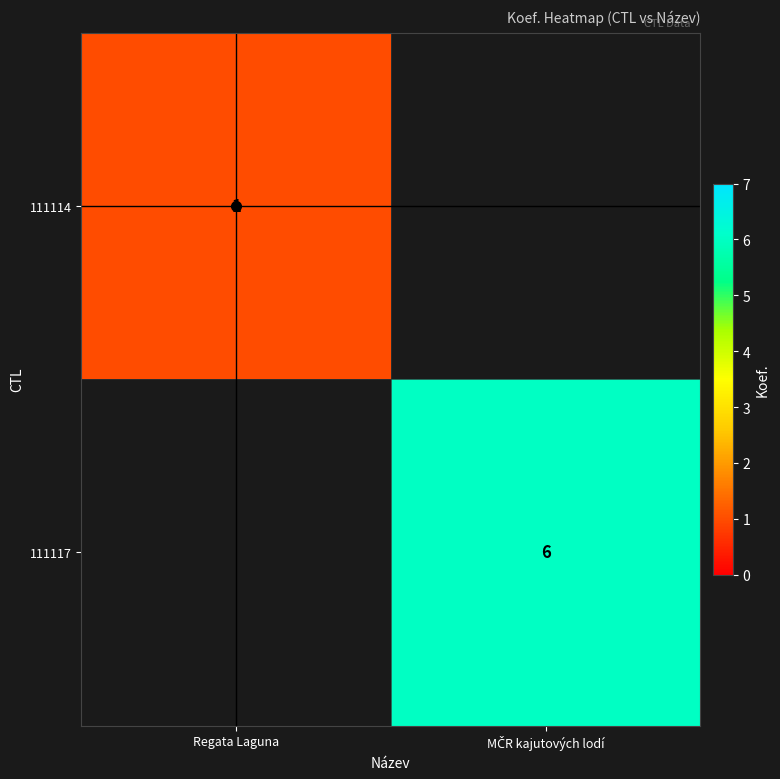

What is the maximum value for 111114?

1.0